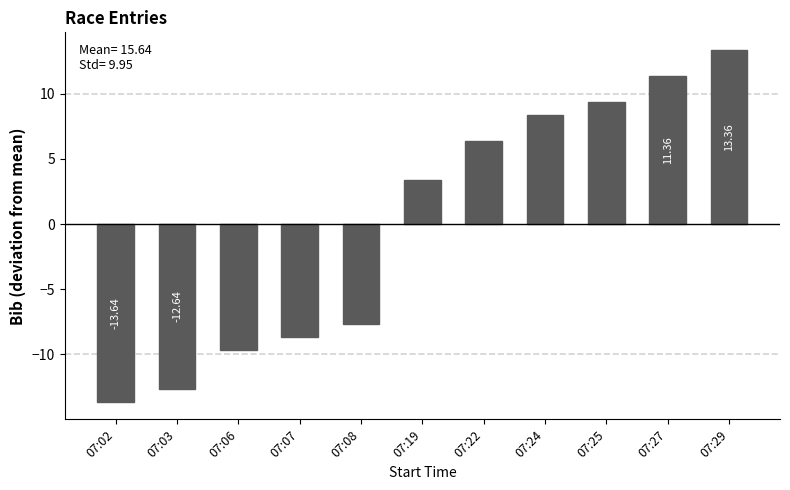

True or false: the data shows 5.8 at 07:19.

False